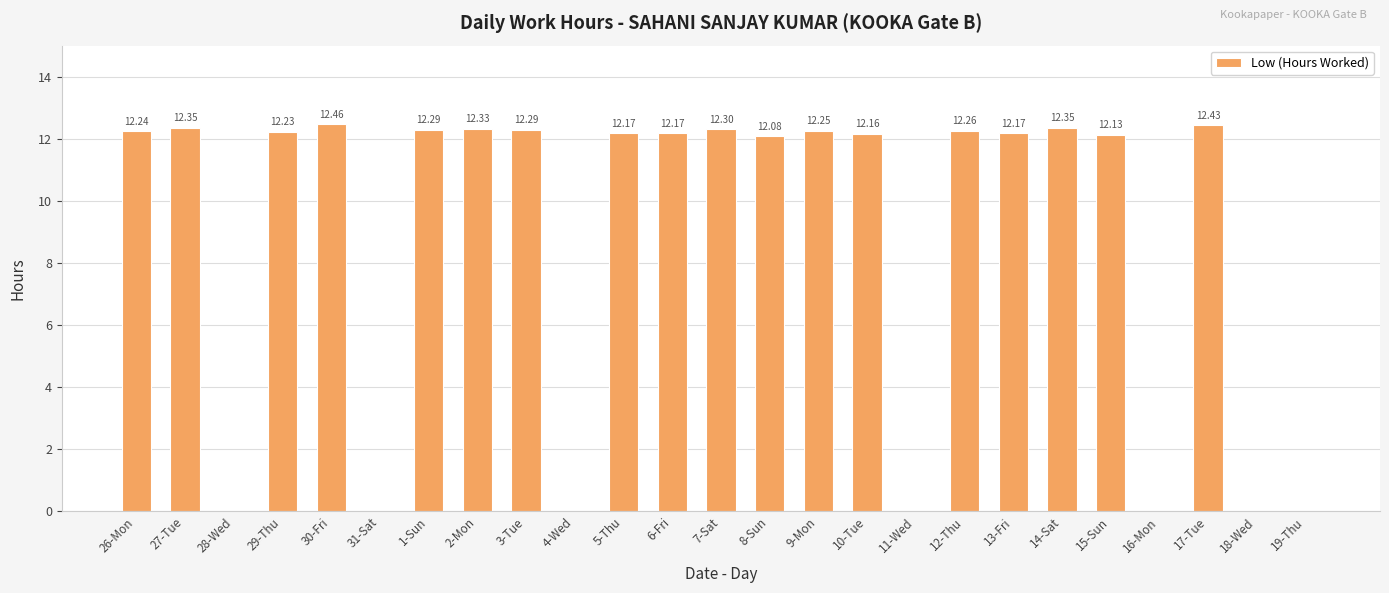

Which has a higher value, 3-Tue or 9-Mon?

3-Tue